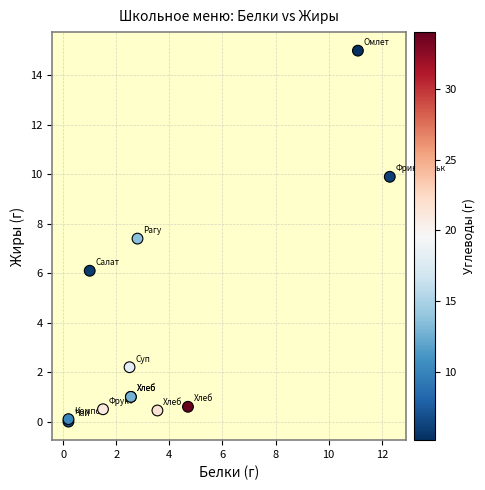

What Y value in the scatter plot is closest to 7?

7.4